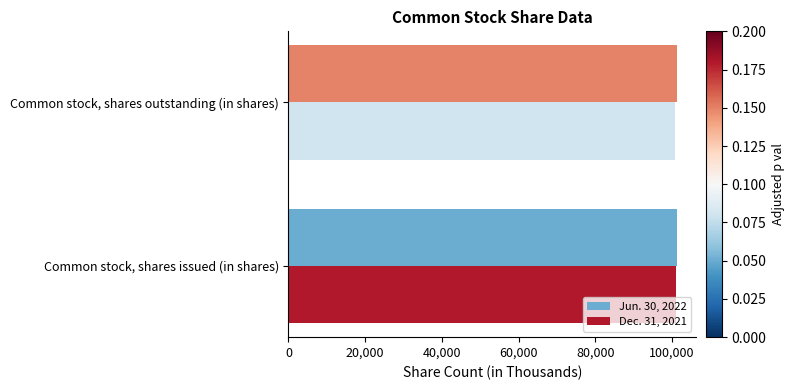

What is the lowest value of the Dec. 31, 2021 series?

100832